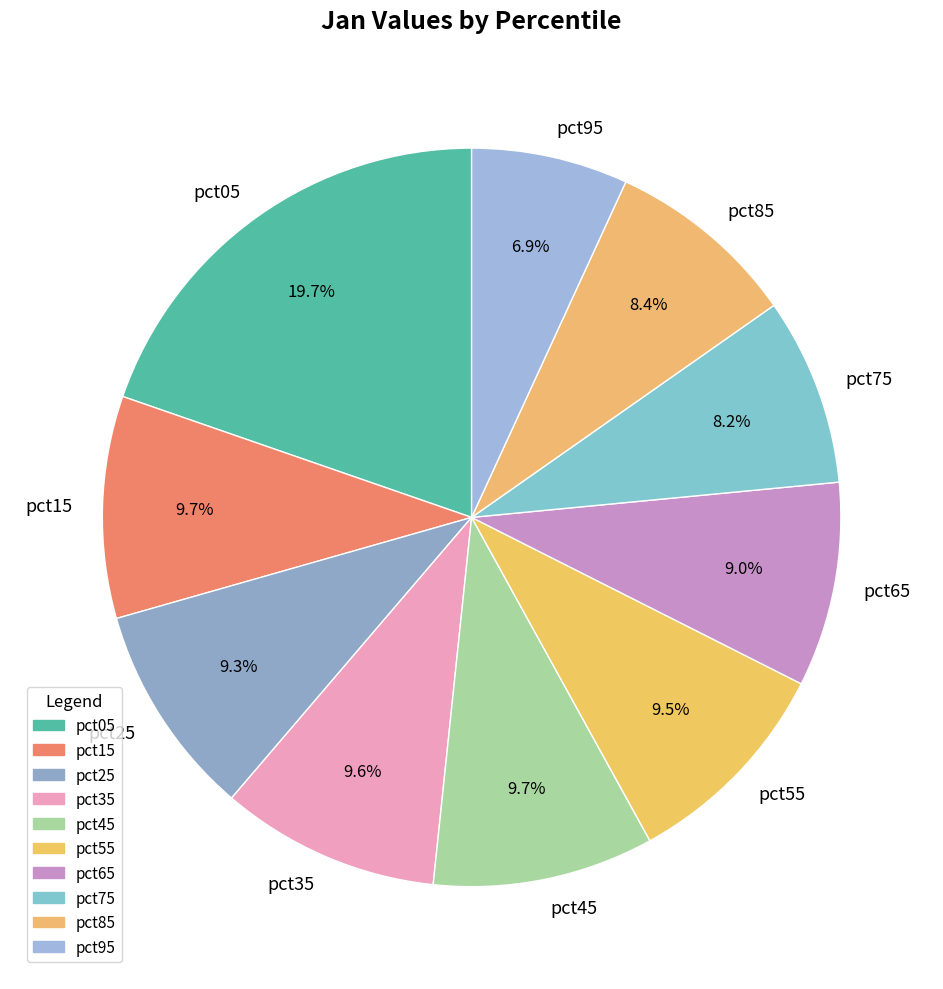

How much of the chart is everything except pct55?

90.5%